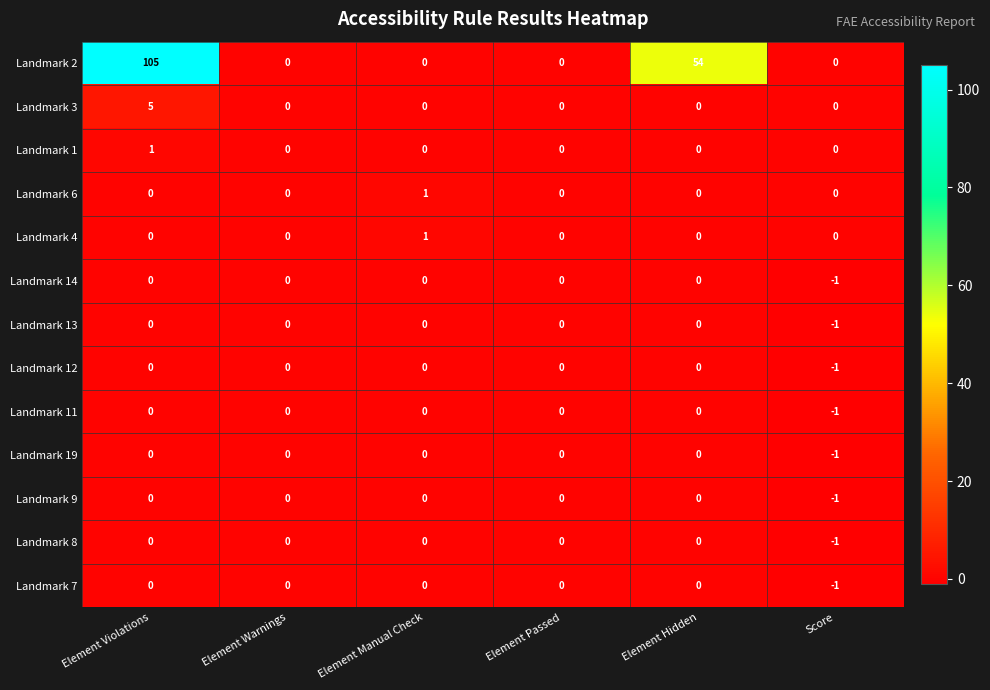

How many distinct data groups are displayed?

13